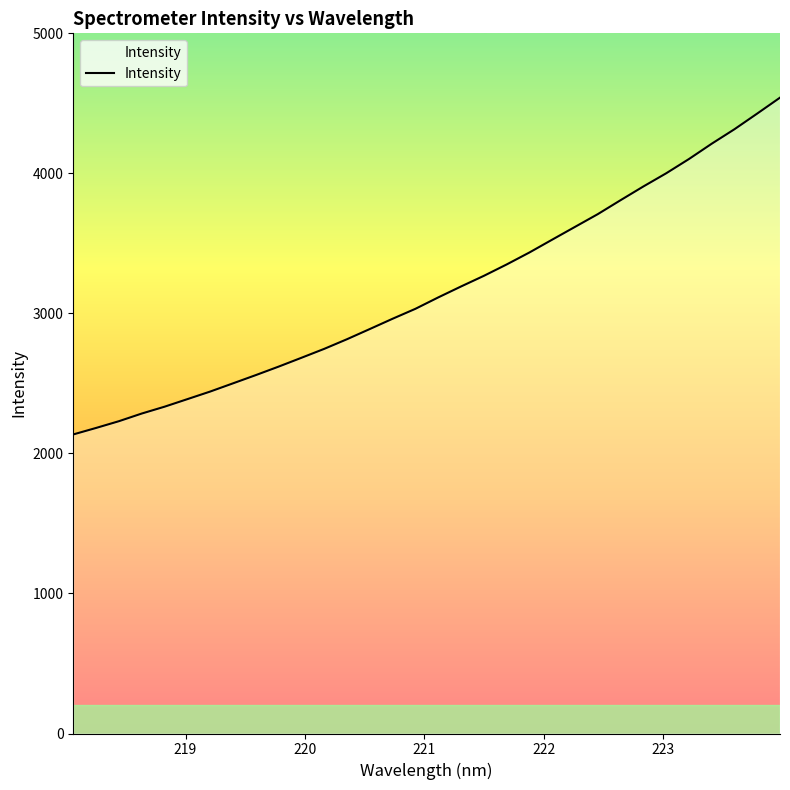

What is the minimum value shown in the chart?

2135.7